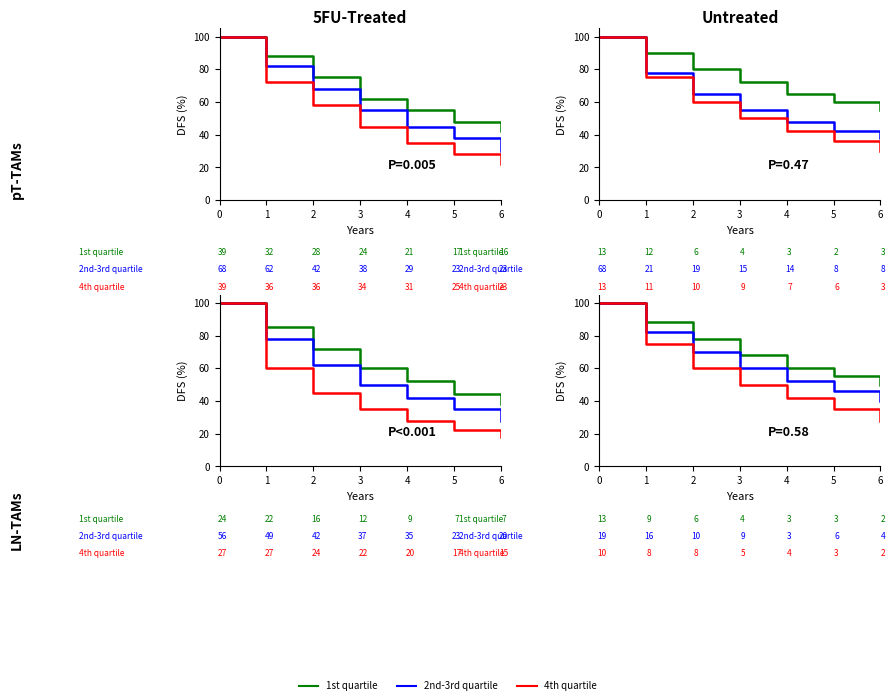

True or false: 1st quartile has more than 0 interior local peaks.

False